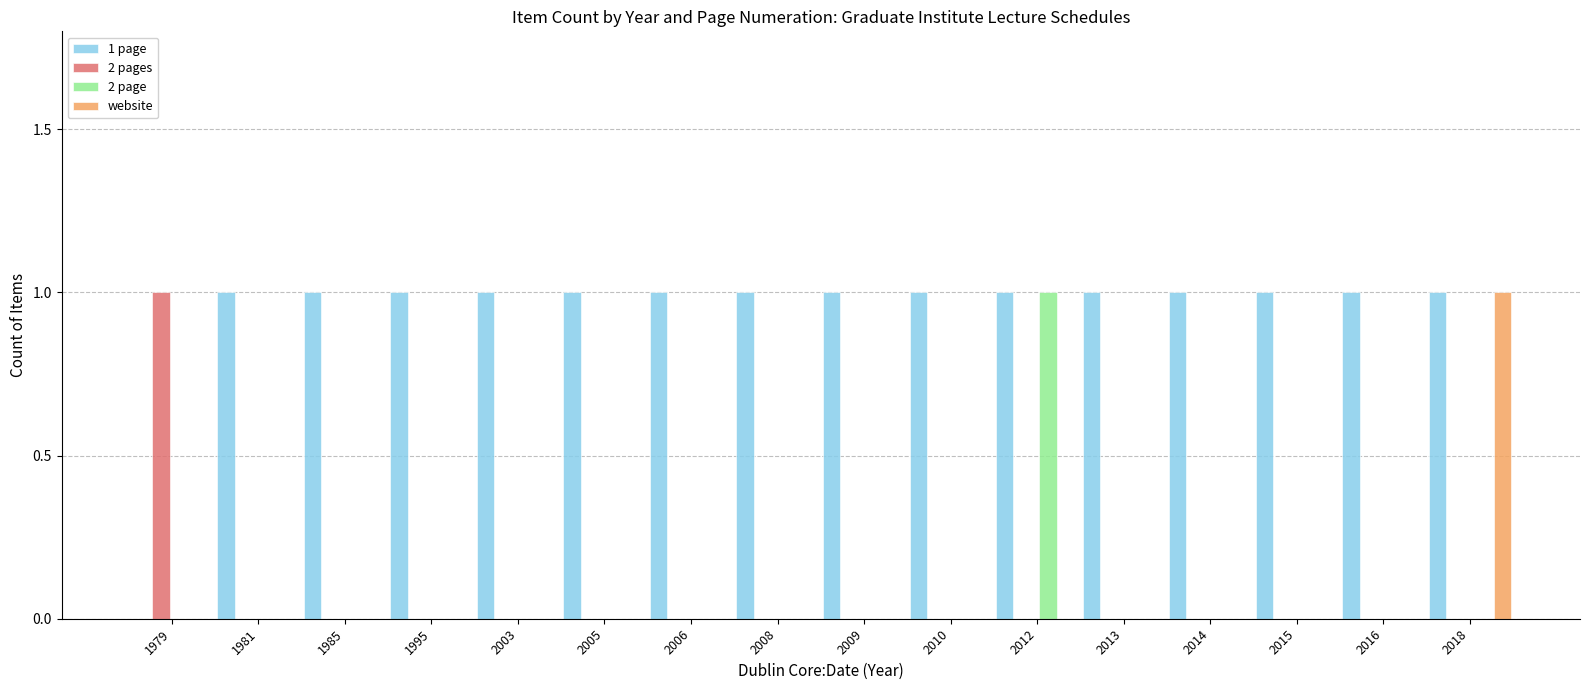

What are all the series names shown in the legend?

1 page, 2 pages, 2 page, website